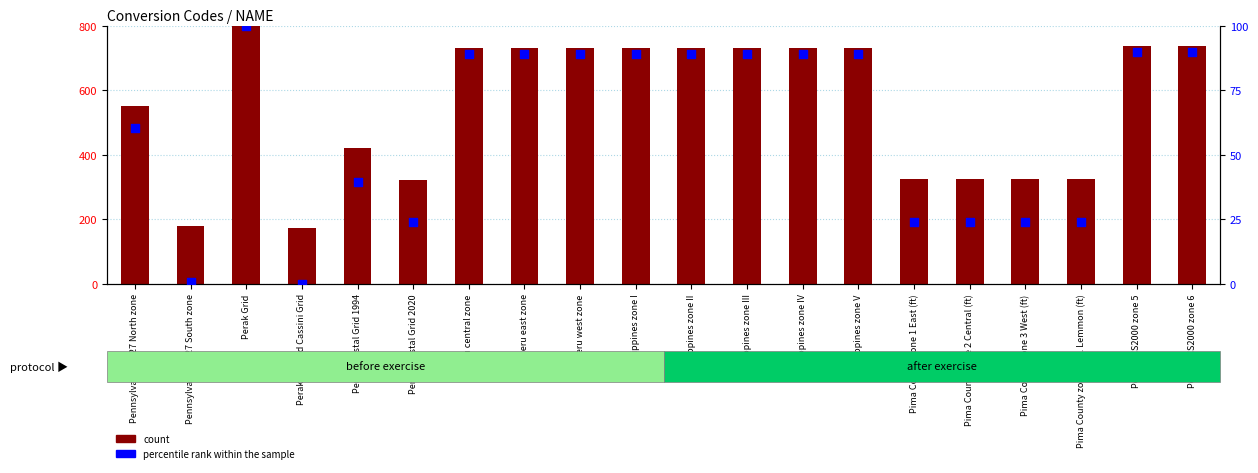

Which series has the largest total across all categories?

count